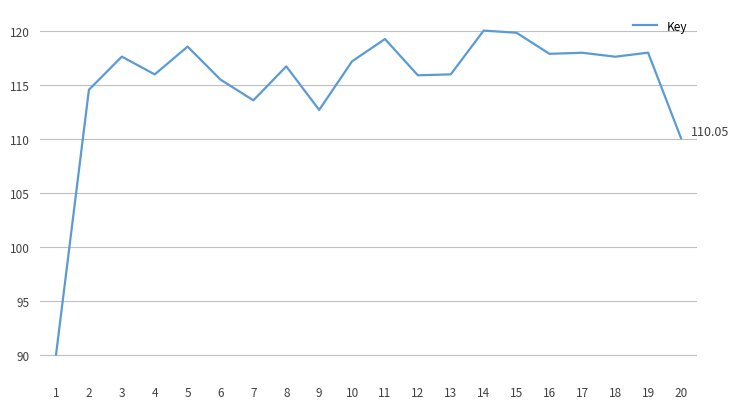

What is the difference between the maximum and minimum values?

30.0